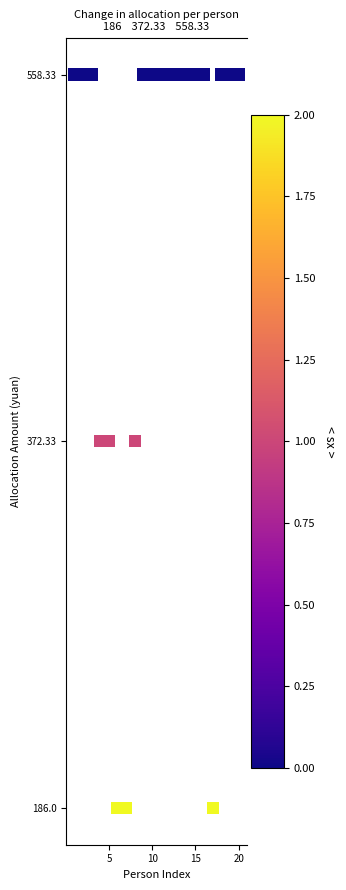

What is the range of X values (max minus min)?

19.0